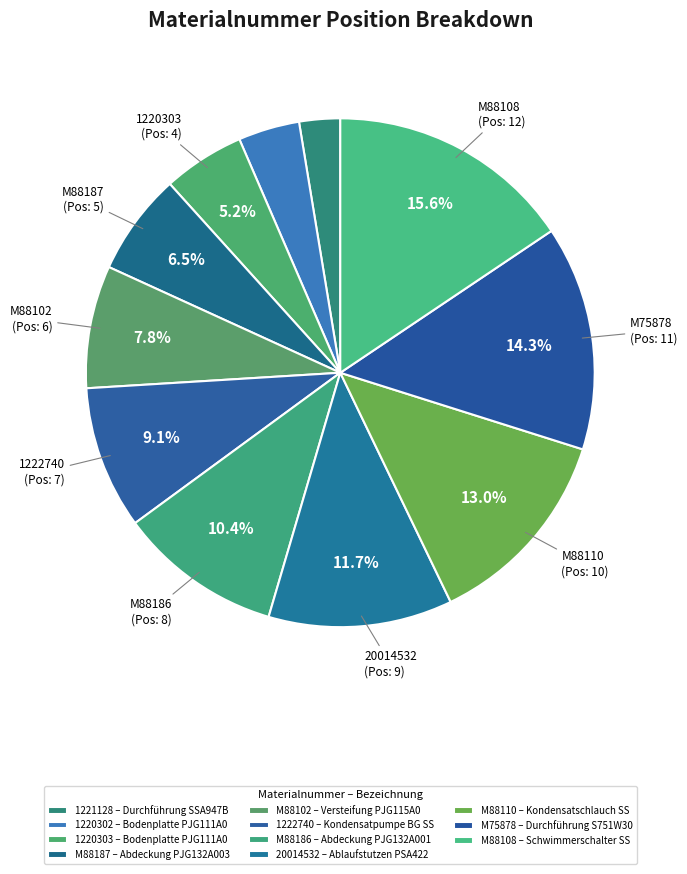

What is the change in value from M88187 to M88102?

+1